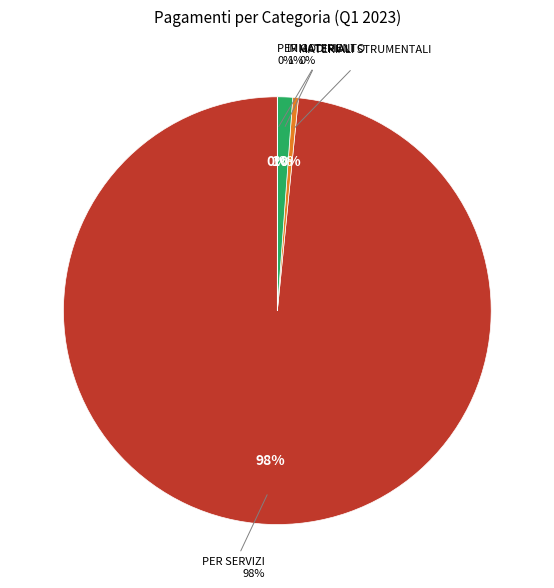

How many segments does this pie chart have?

4